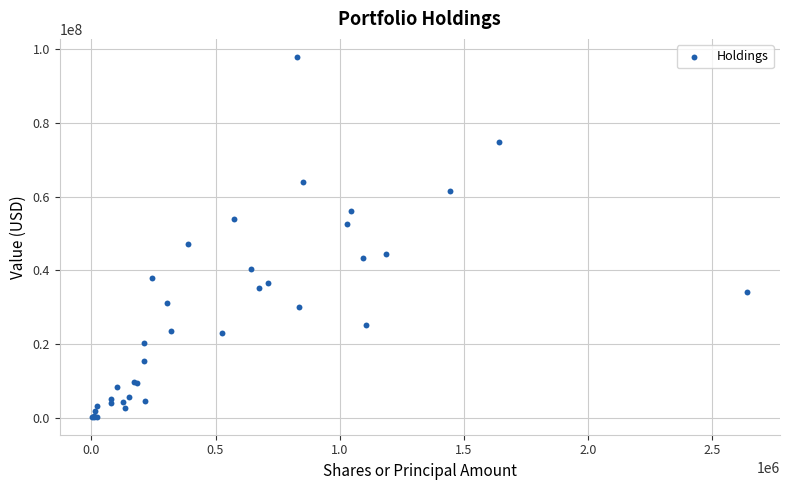

What Y value in the scatter plot is closest to 49098500?

47023000